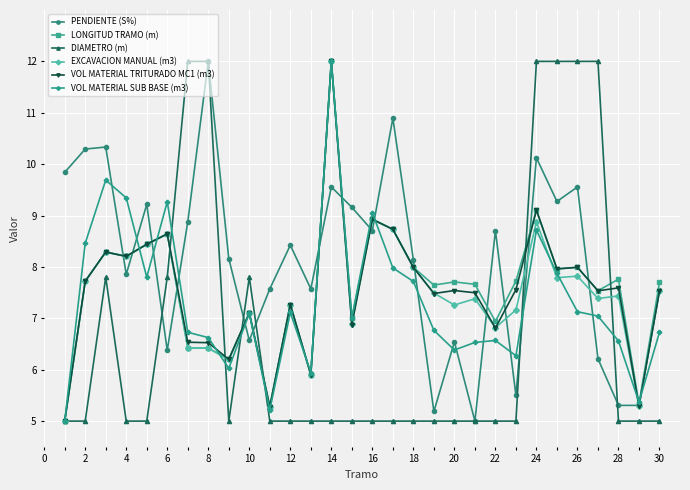

How many data points in EXCAVACION MANUAL (m3) are less than 7?

9